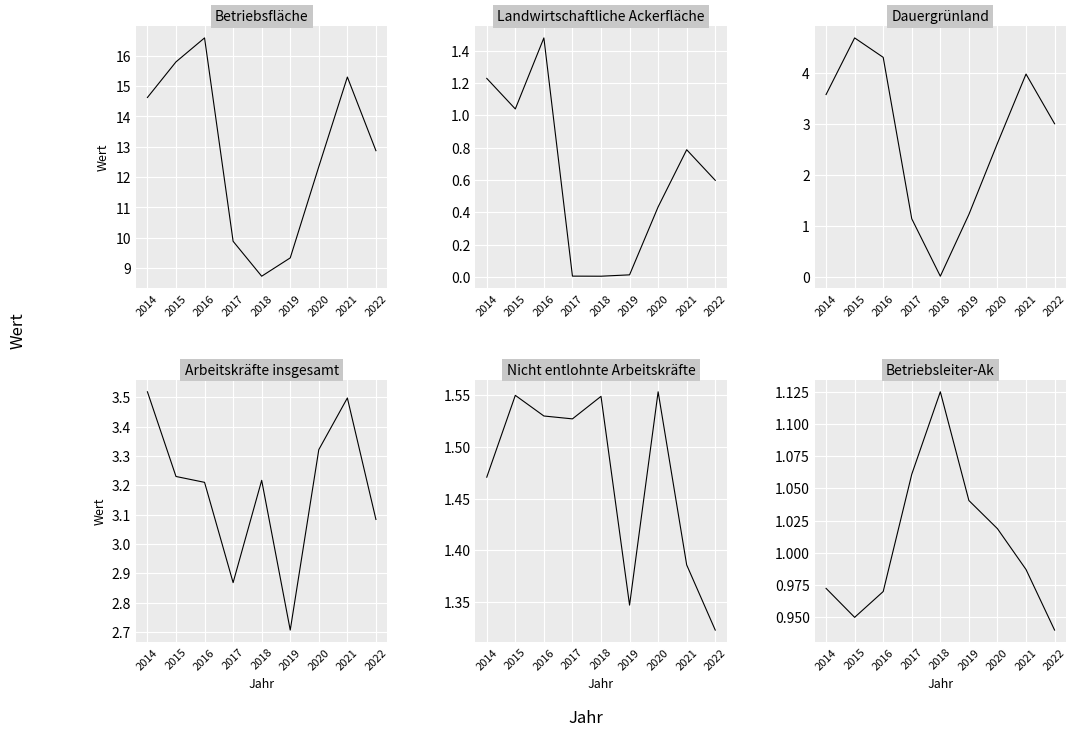

Which series changed the most between 2015 and 2021?

Dauergrünland